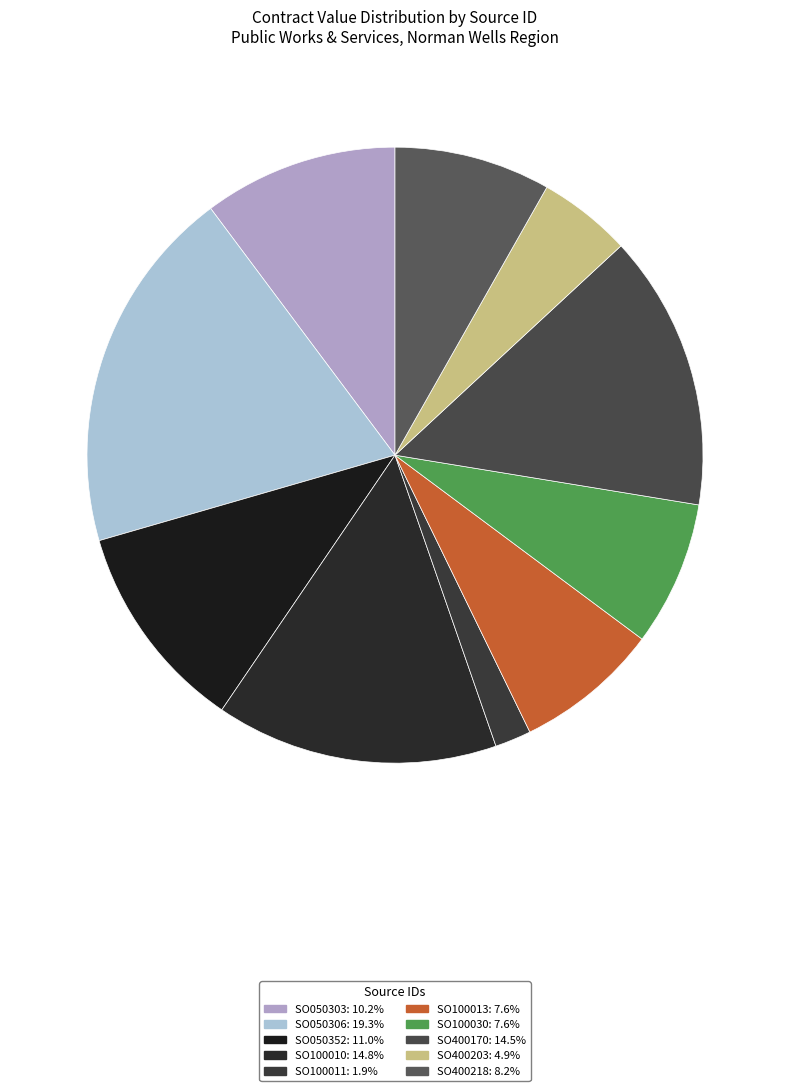

Between SO400203 and SO400170, which is larger?

SO400170